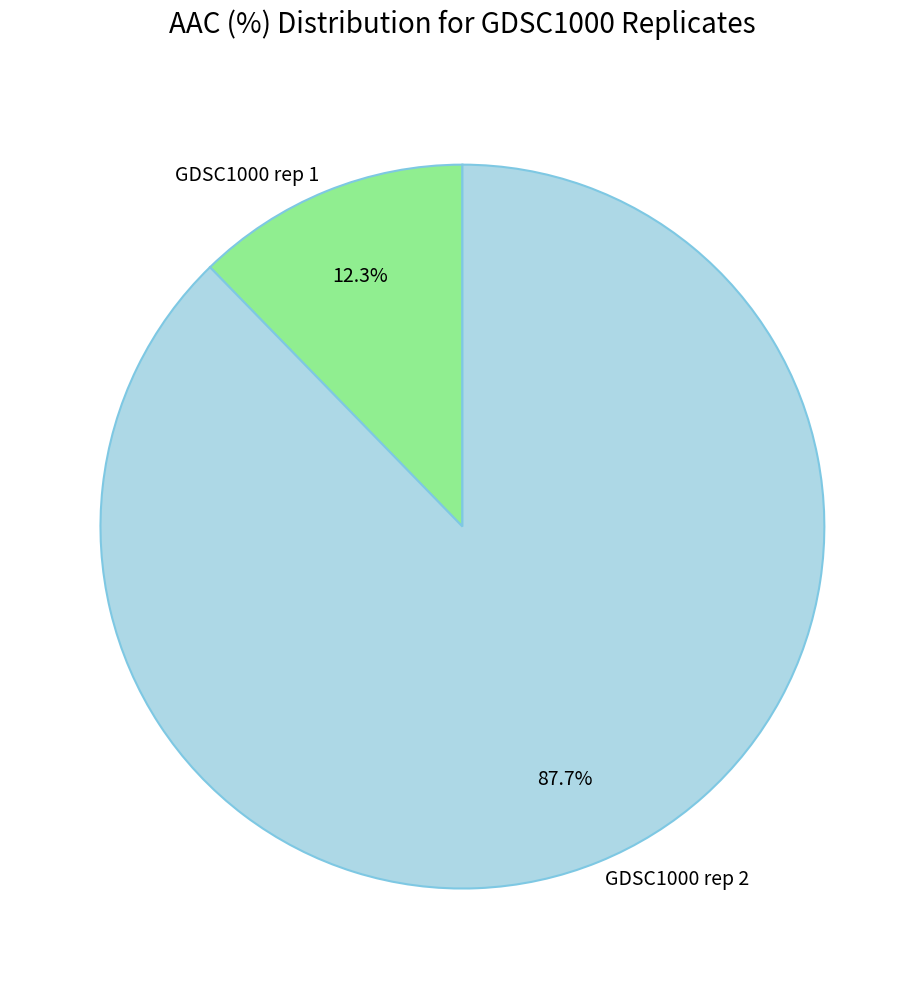

The GDSC1000 rep 2 slice represents 77% of the pie. True or false?

False